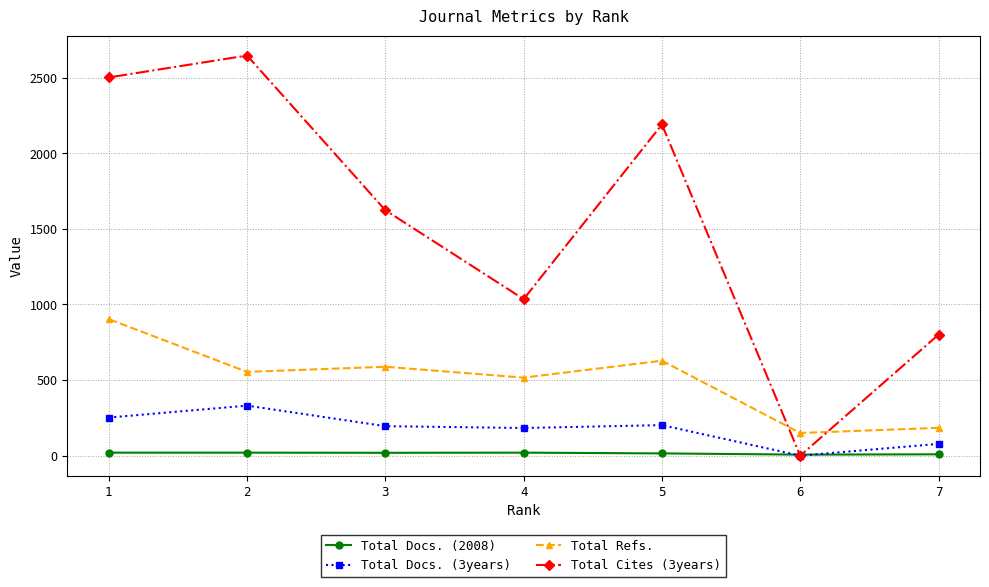

True or false: Total Docs. (2008) and Total Cites (3years) intersect in this chart.

True